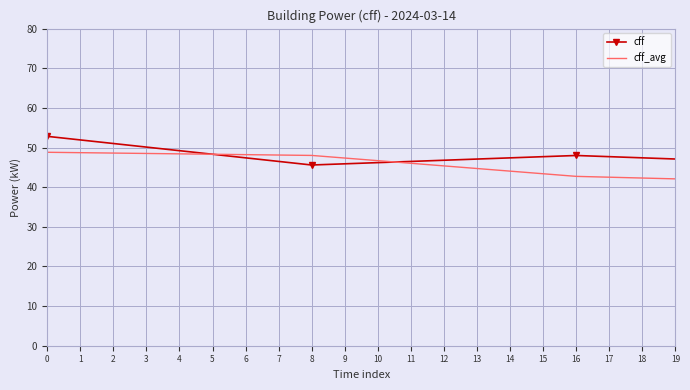

Which series has the largest range (max minus min)?

cff